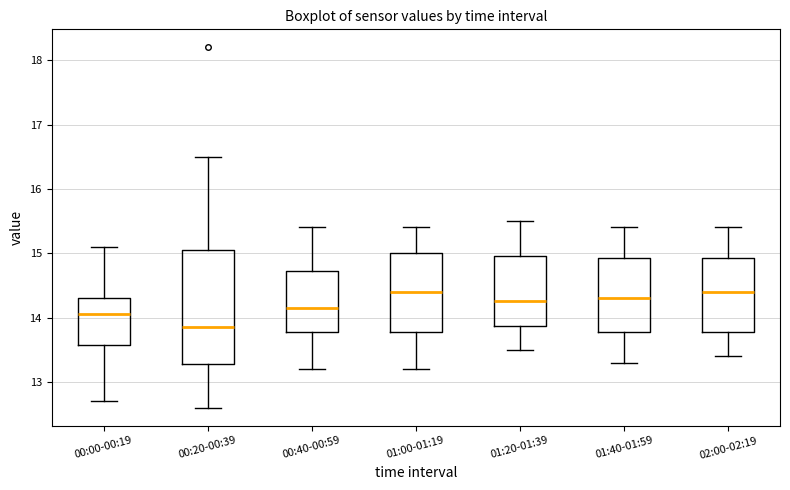

Where does the median line of the box for 01:40-01:59 sit on the y-axis? The values are not printed on the chart, so give them approximately, as read against the axis.

14.3